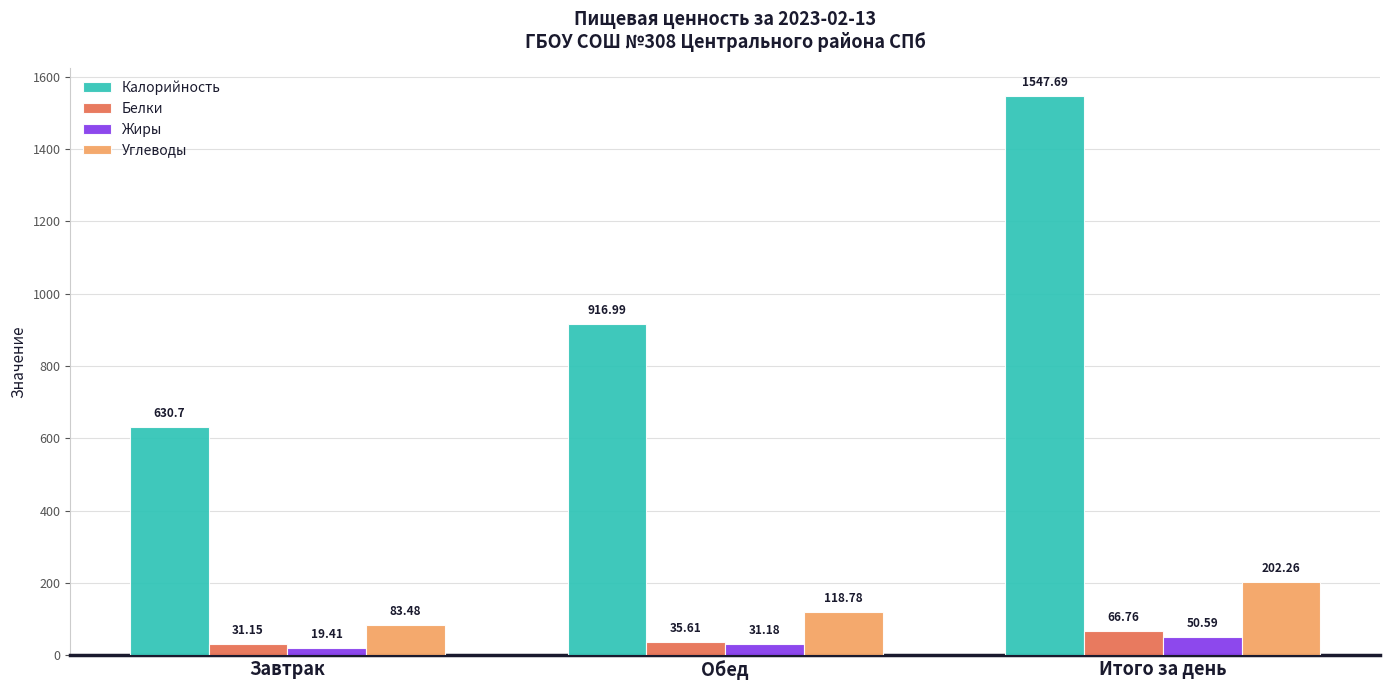

At which category is the sum across all series the highest?

Итого за день